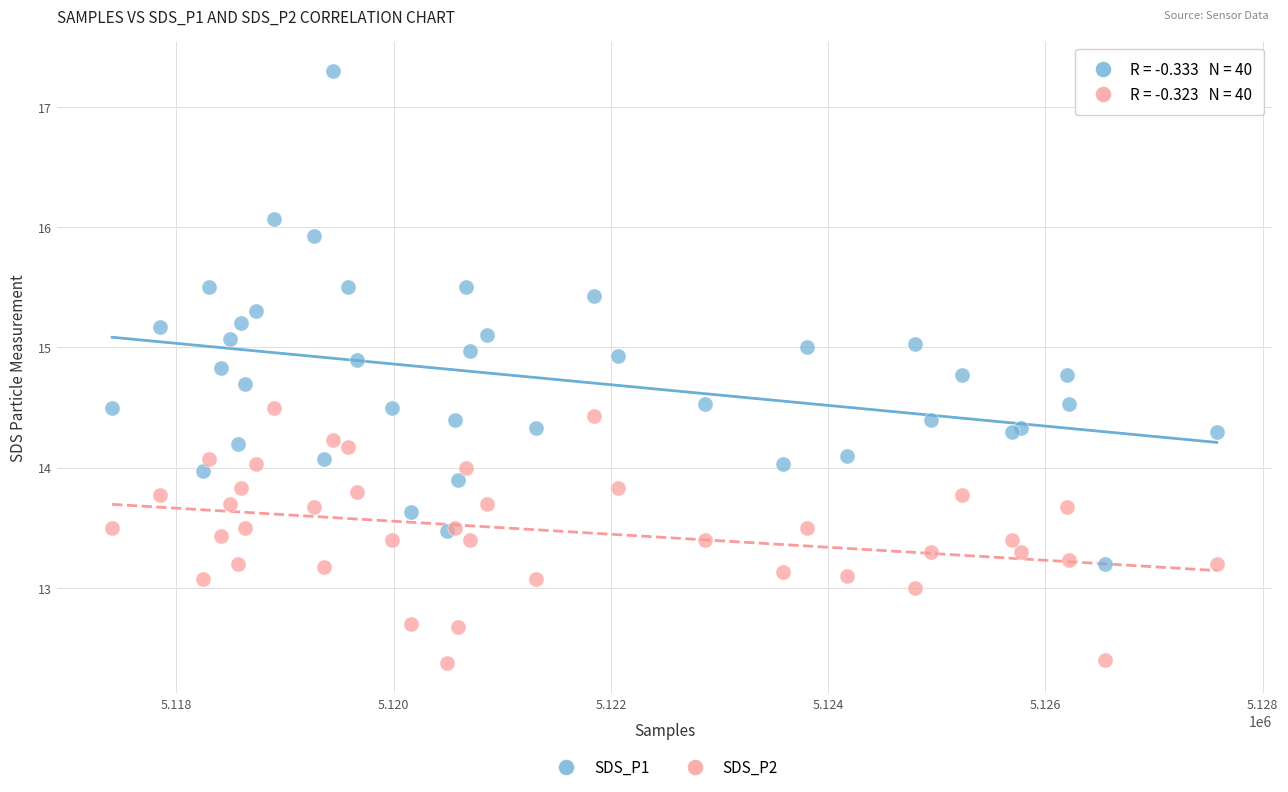

Which series contains the highest Y value?

SDS_P1